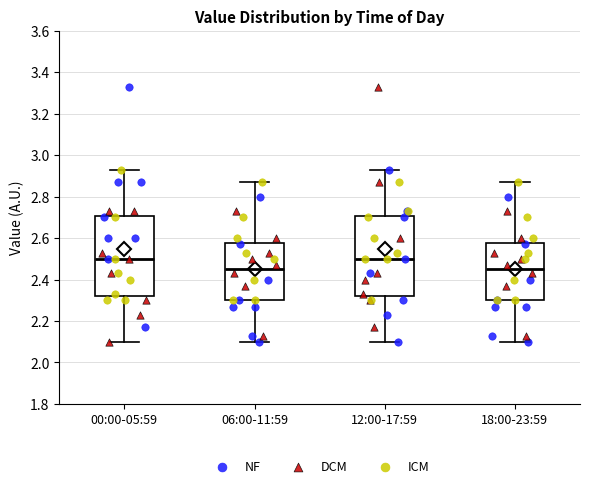

Where does the lower whisker of the box for 06:00-11:59 end on the y-axis? The values are not printed on the chart, so give them approximately, as read against the axis.

2.10